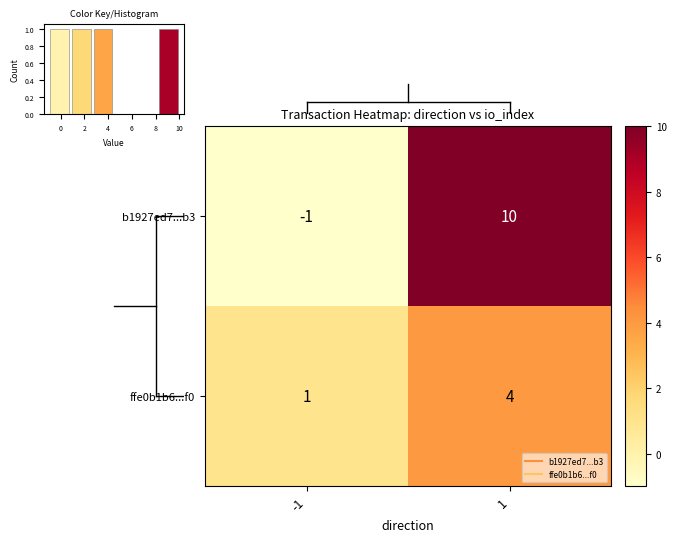

List the series in order of their overall mean, lowest first.

ffe0b1b6...f0, b1927ed7...b3